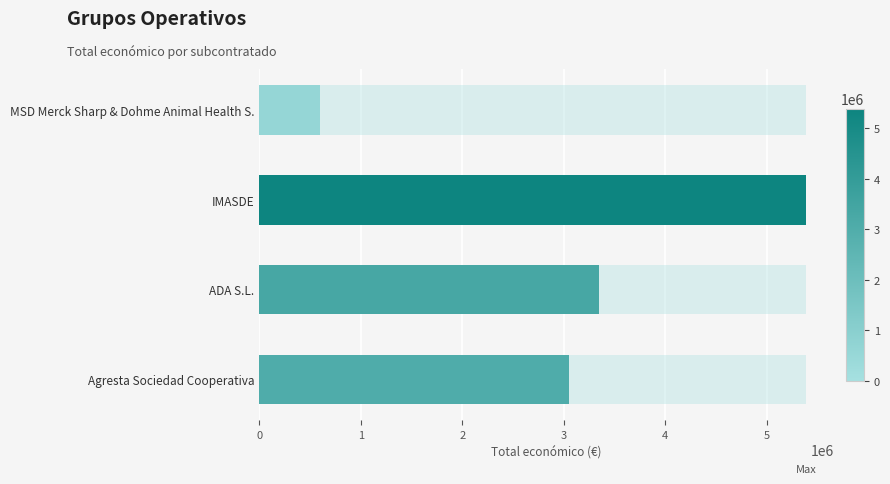

List the labels in order of value, smallest first.

MSD Merck Sharp & Dohme Animal Health S., Agresta Sociedad Cooperativa, ADA S.L., IMASDE